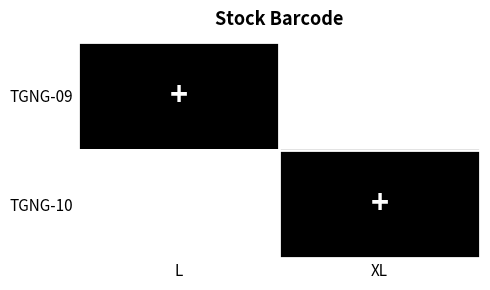

Count the number of data series in this chart.

2